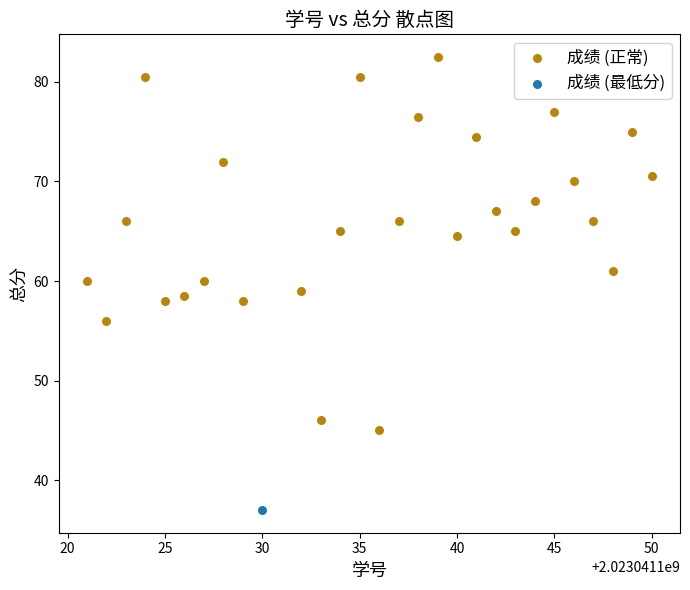

What are all the series names shown in the legend?

成绩 (正常), 成绩 (最低分)